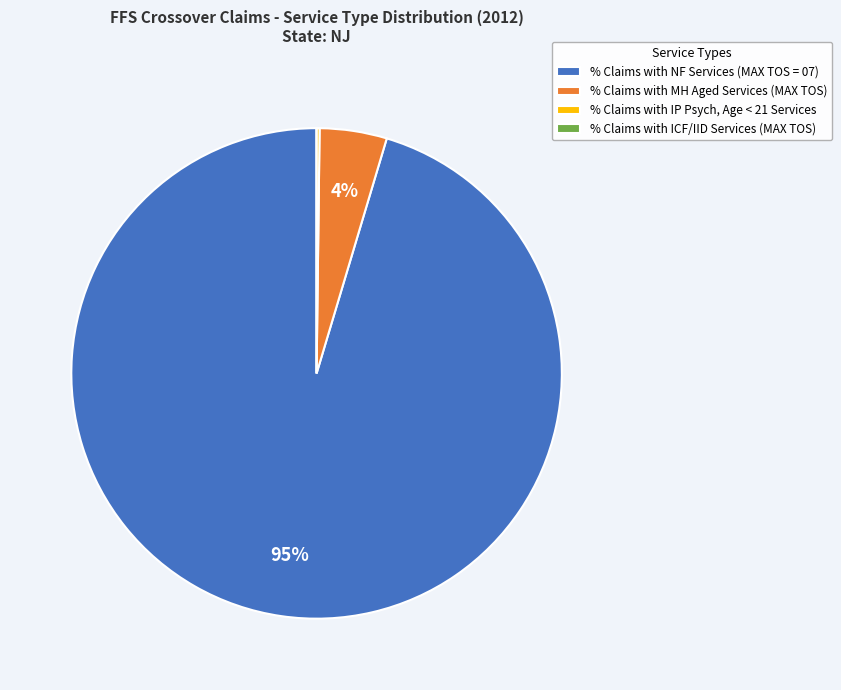

Which category has the biggest portion of the pie?

% Claims with NF Services (MAX TOS = 07)